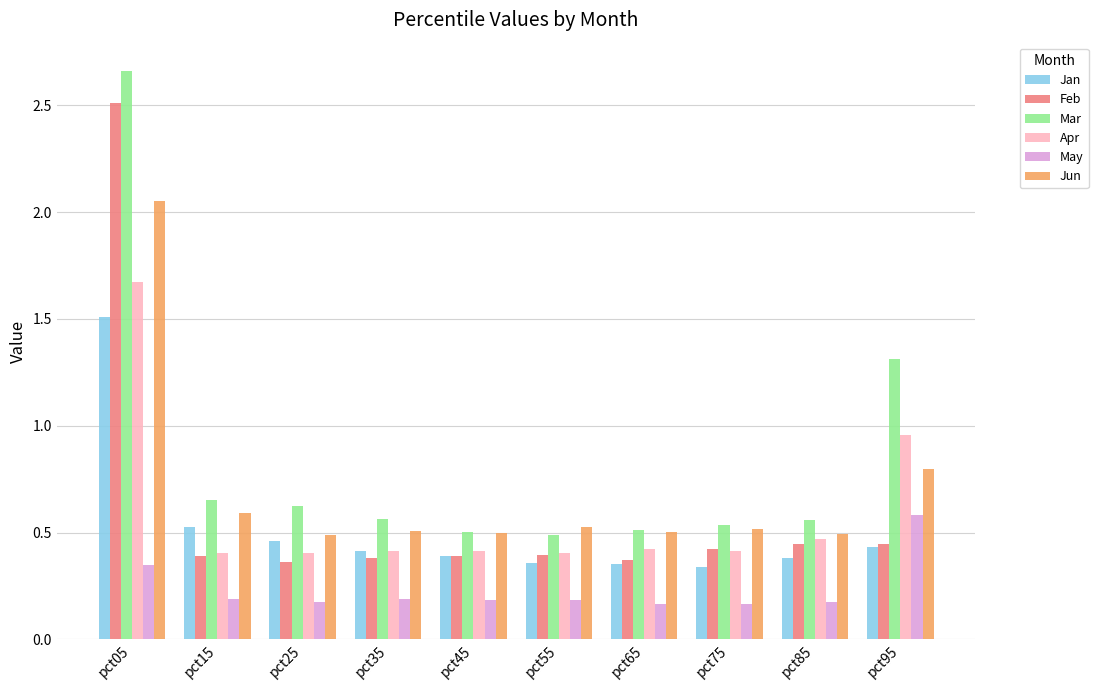

Count the number of data series in this chart.

6